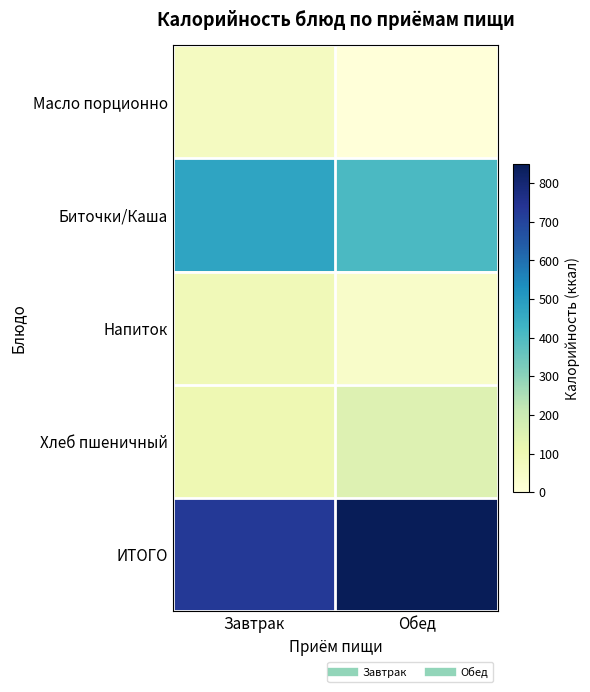

Which has a higher value, Завтрак or Обед?

Завтрак